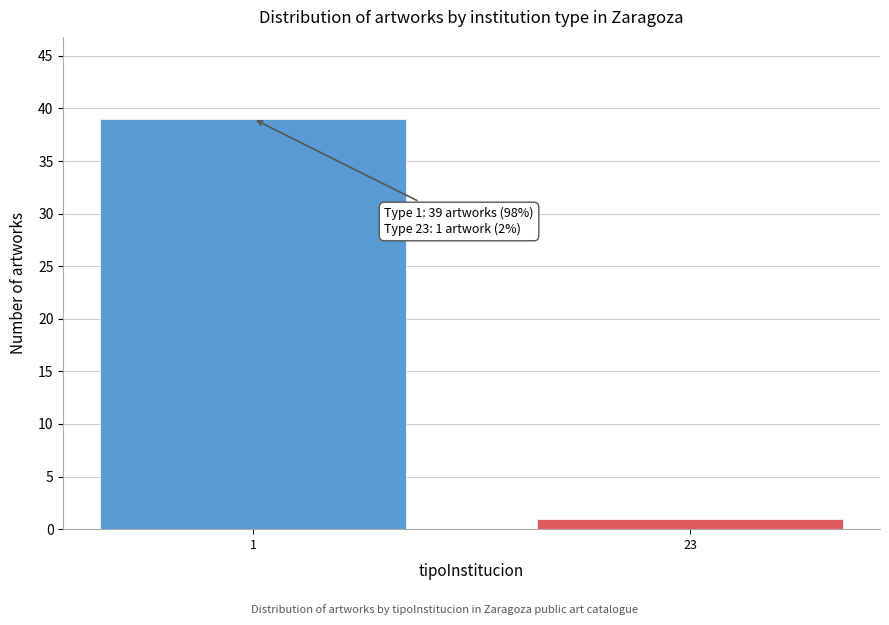

Reading left to right, extract all data points from this chart.

39	1